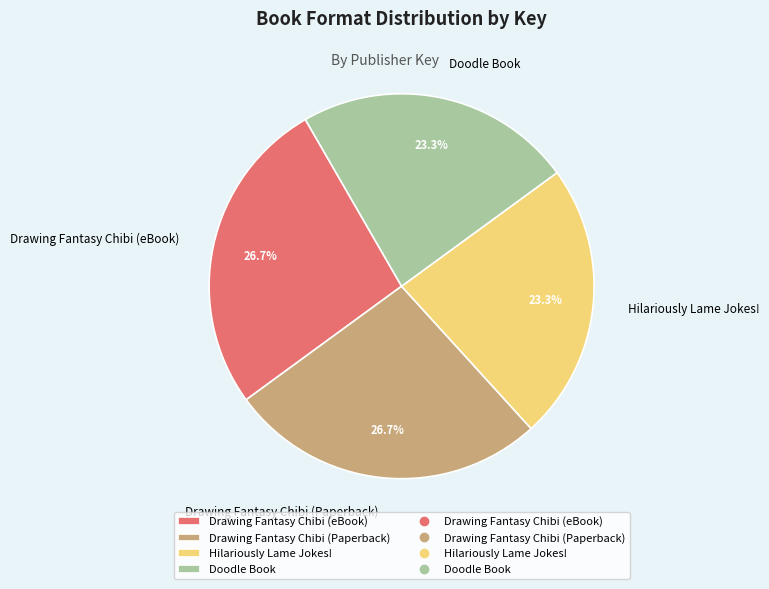

To the nearest percent, what is the combined percentage of Hilariously Lame Jokes! and Drawing Fantasy Chibi (eBook)?

50%